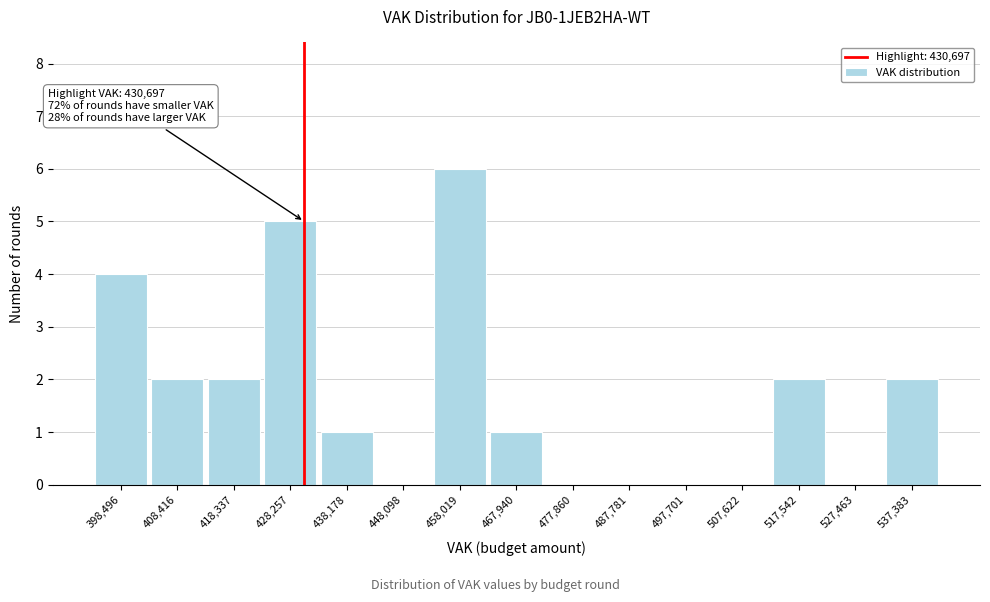

Which range on the x-axis has the tallest bar?

453000 to 463000